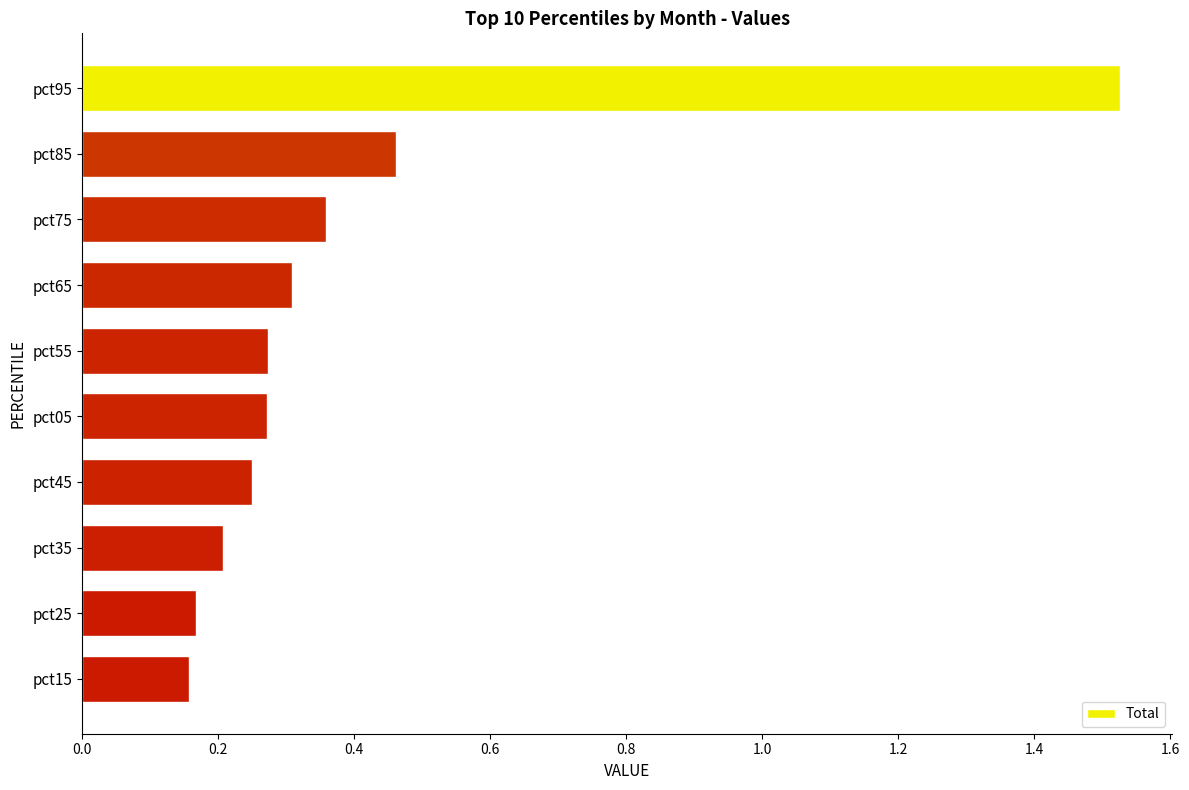

What is the label of the 1st bar from the top?

pct95